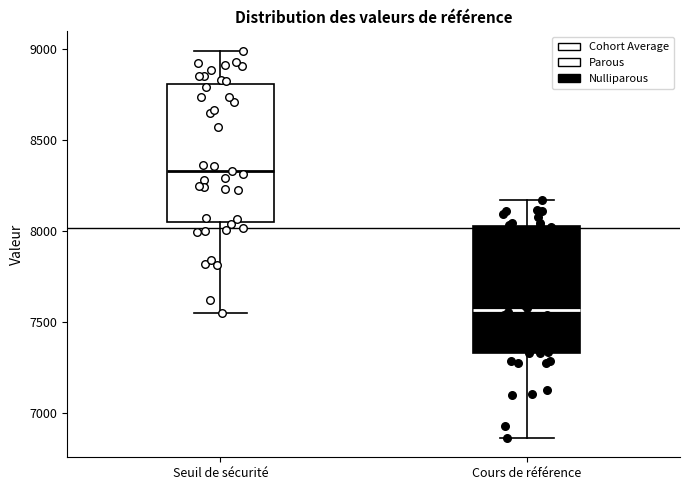

Which box has the lowest median line?

Cours de référence